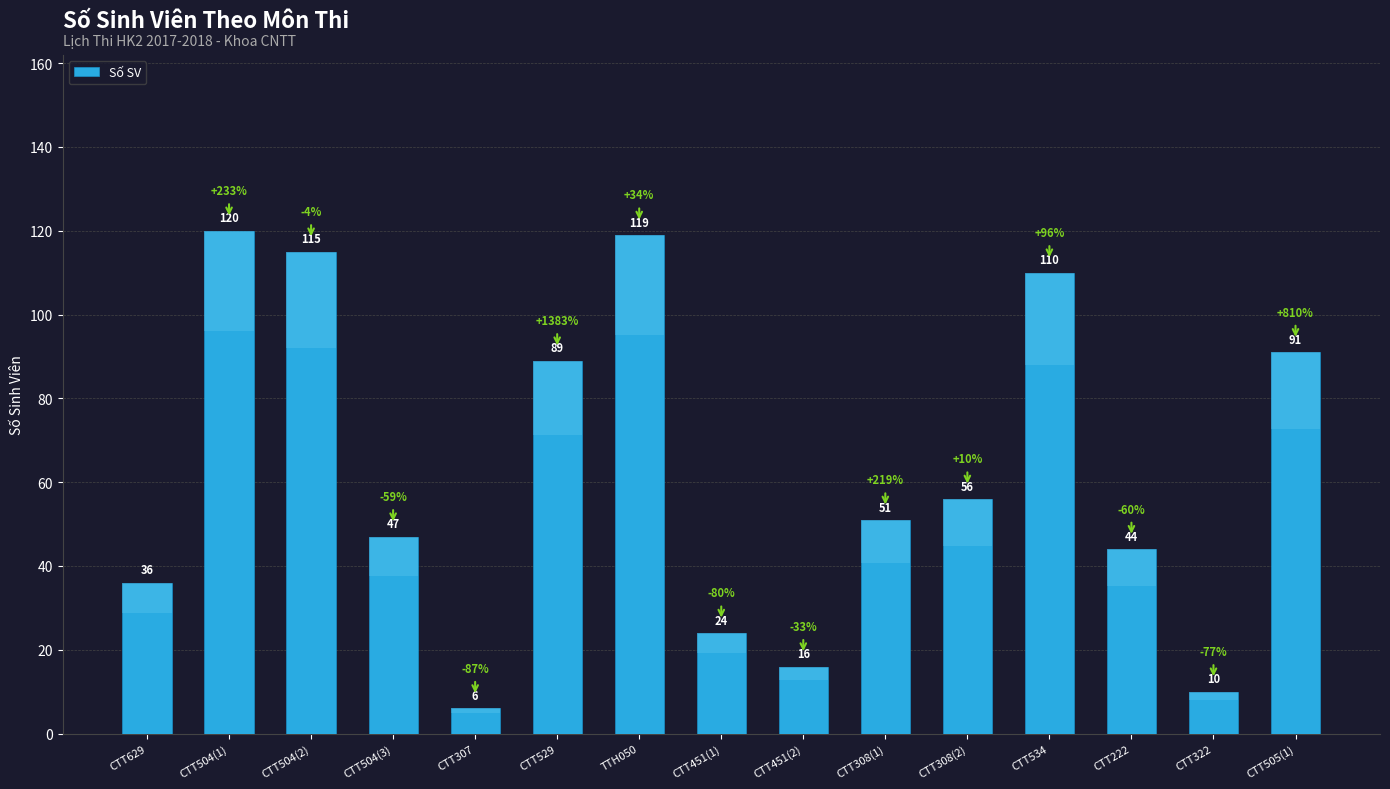

What is the smallest value displayed?

6